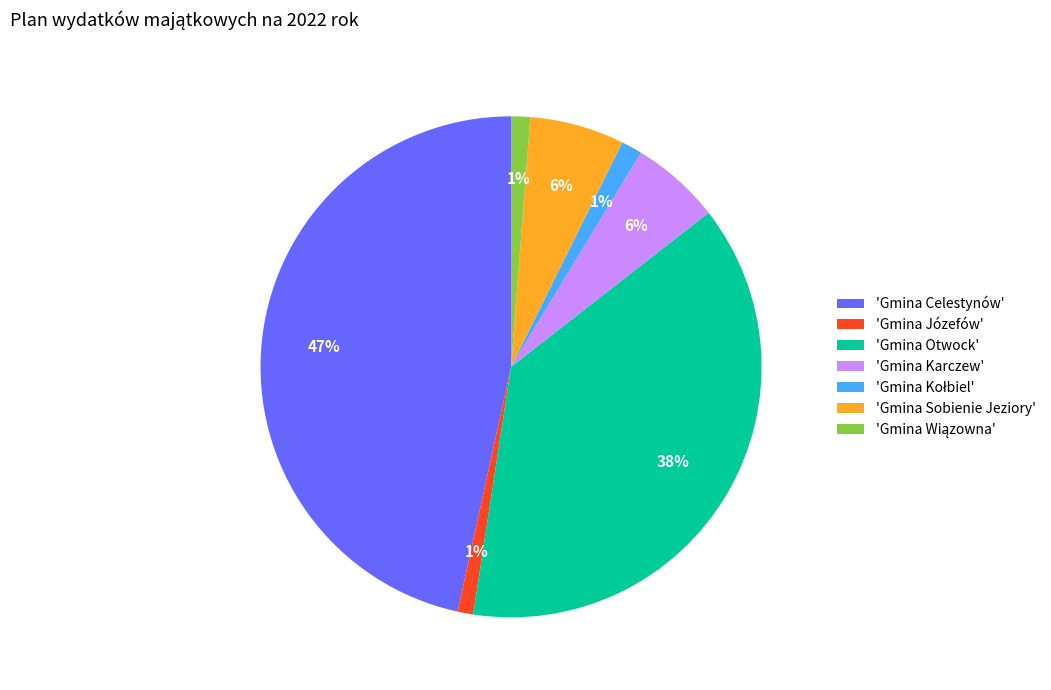

Is the sum of 'Gmina Celestynów' and 'Gmina Karczew' greater than half?

Yes